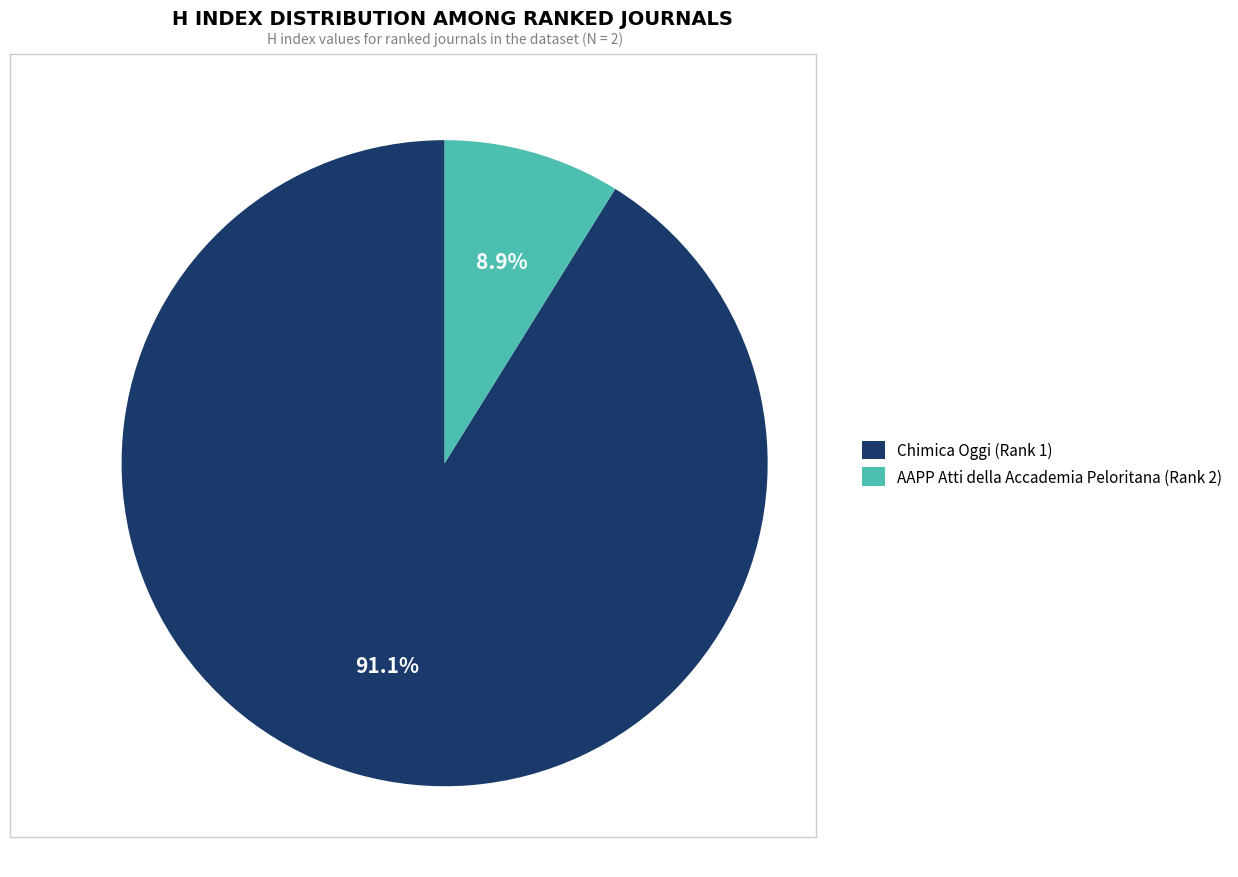

To the nearest percent, what portion does Chimica Oggi (Rank 1) represent?

91%